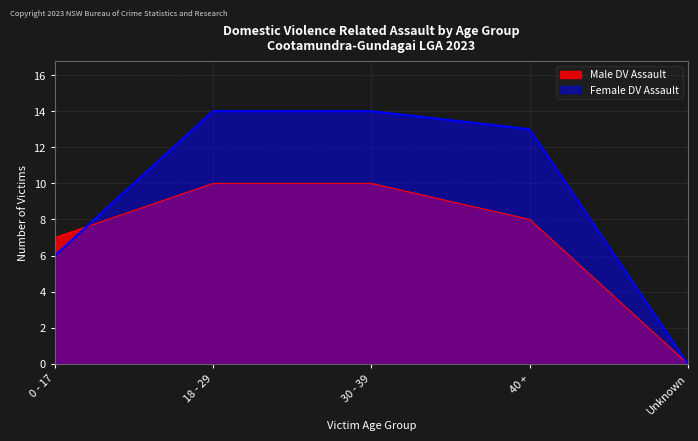

List the labels in order of Male DV Assault value, largest first.

18 - 29, 30 - 39, 40 +, 0 - 17, Unknown